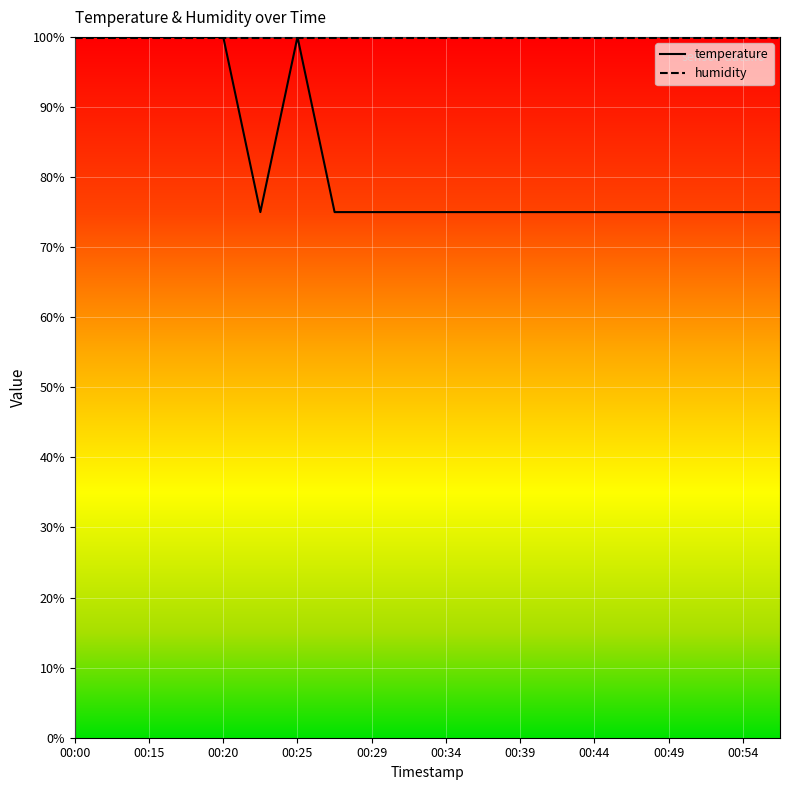

Between 00:29 and 00:17, which is larger?

00:17